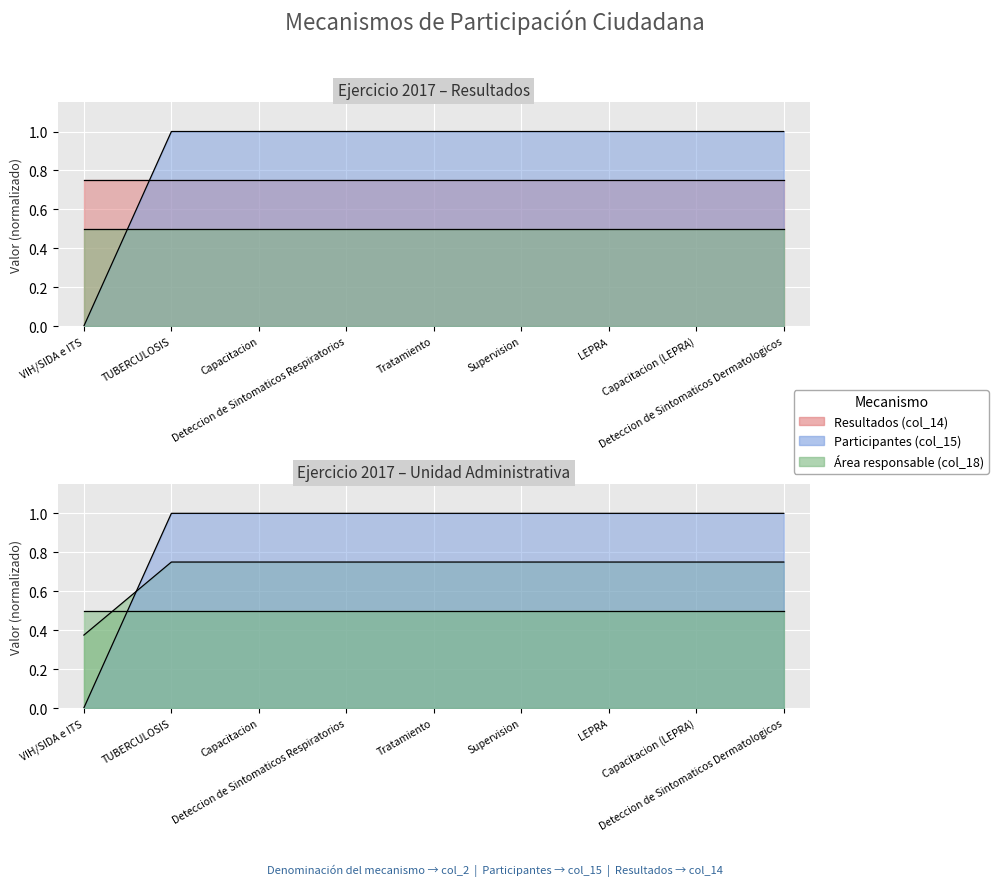

Where is Número total de participantes (col_15) nearest to the value 0?

VIH/SIDA e ITS